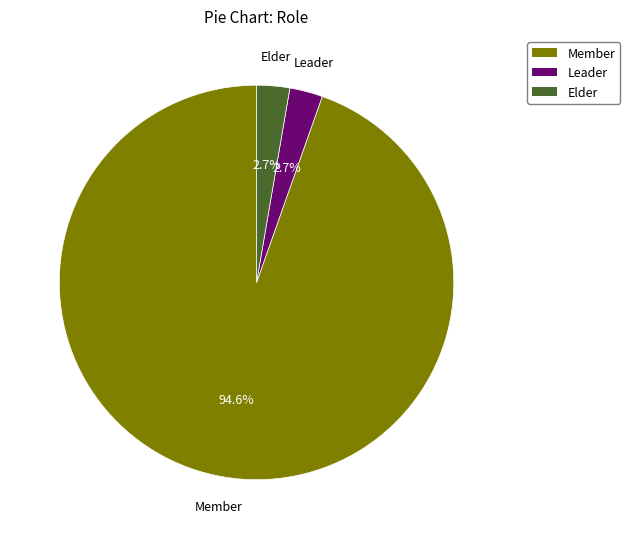

What is the majority slice?

Member